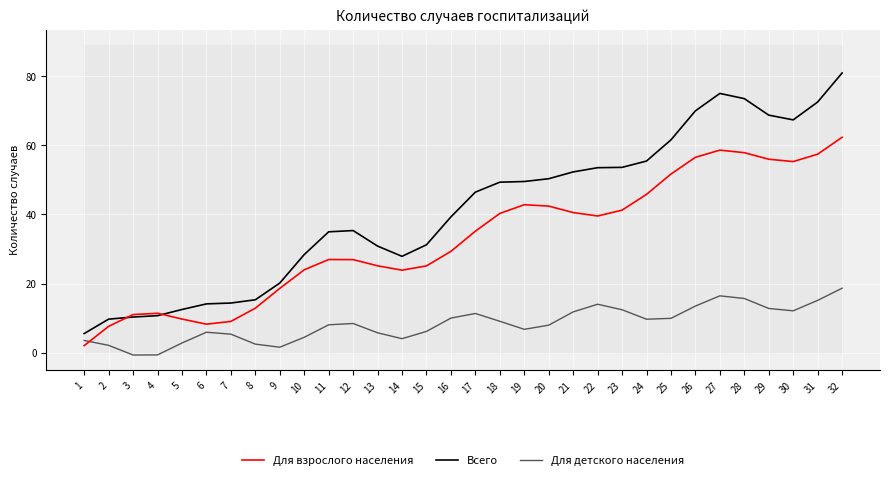

Where does the Всего series first go above 46?

17